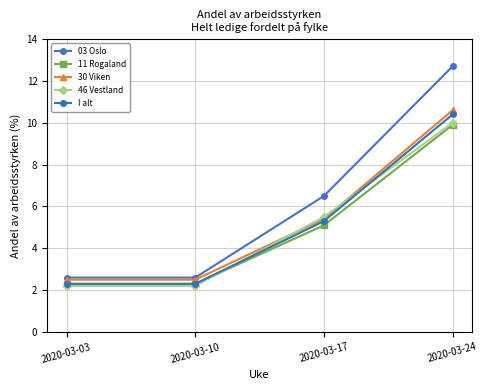

The value of 03 Oslo at 2020-03-24 is 12.7. True or false?

True